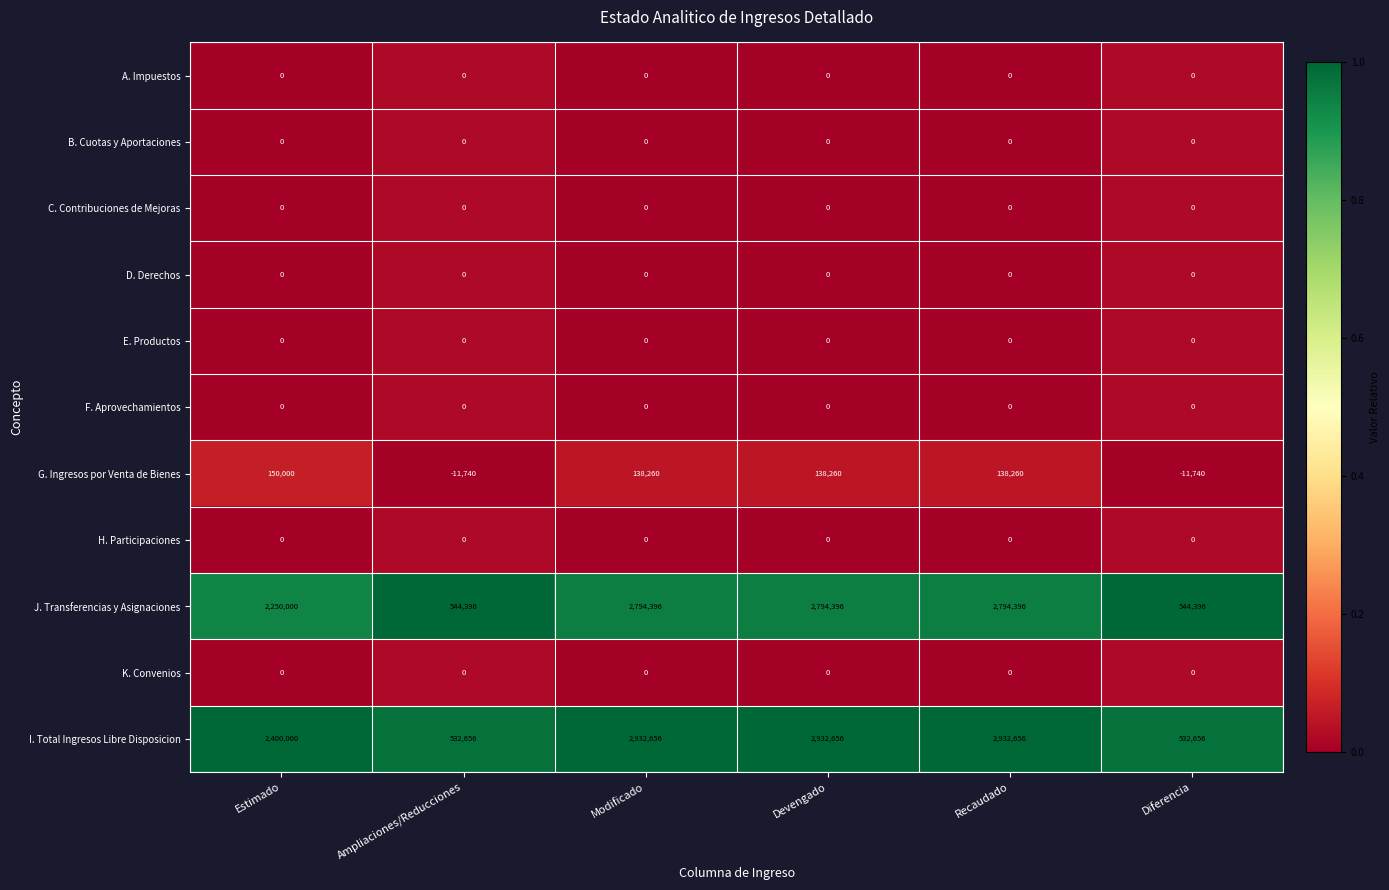

What is the total value across all series at Recaudado?

5865312